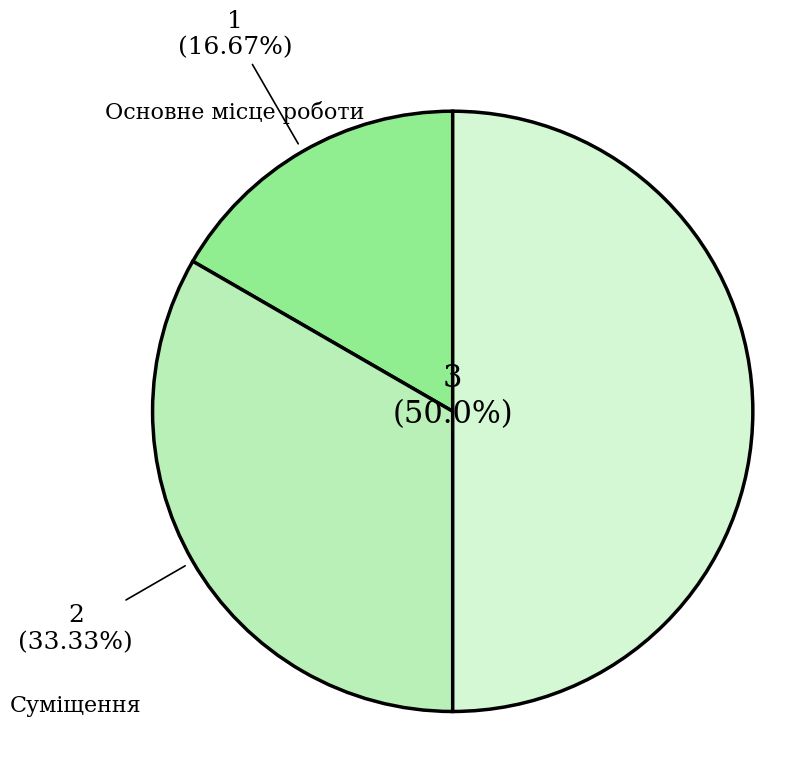

What percentage is the Основне місце роботи slice, to the nearest percent?

17%